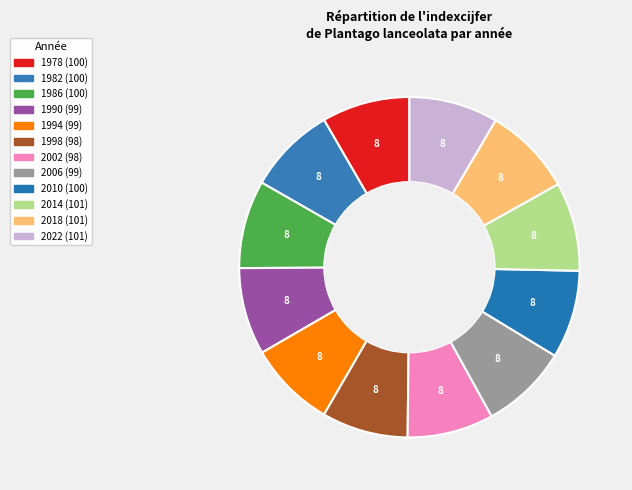

Is it true that 2022 is 8% of the pie?

True